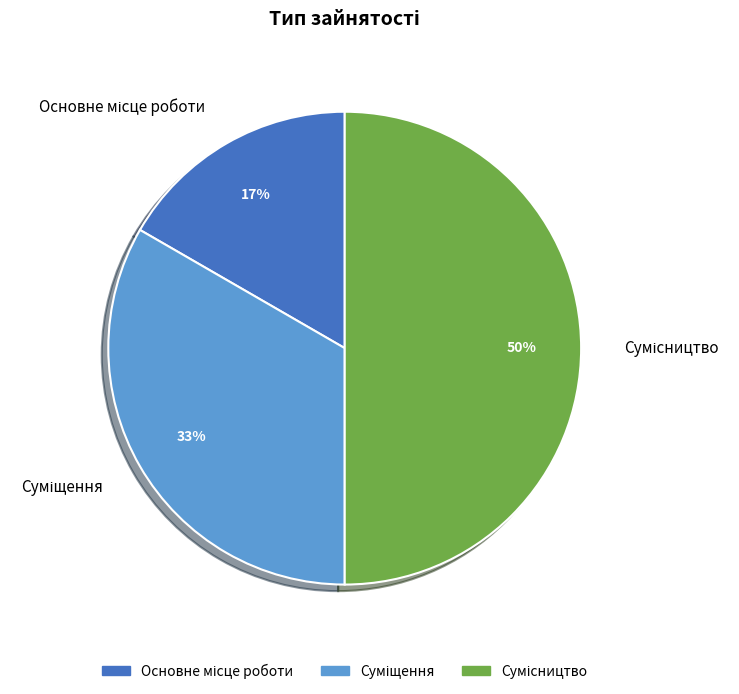

To the nearest percent, what is the average slice percentage?

33%